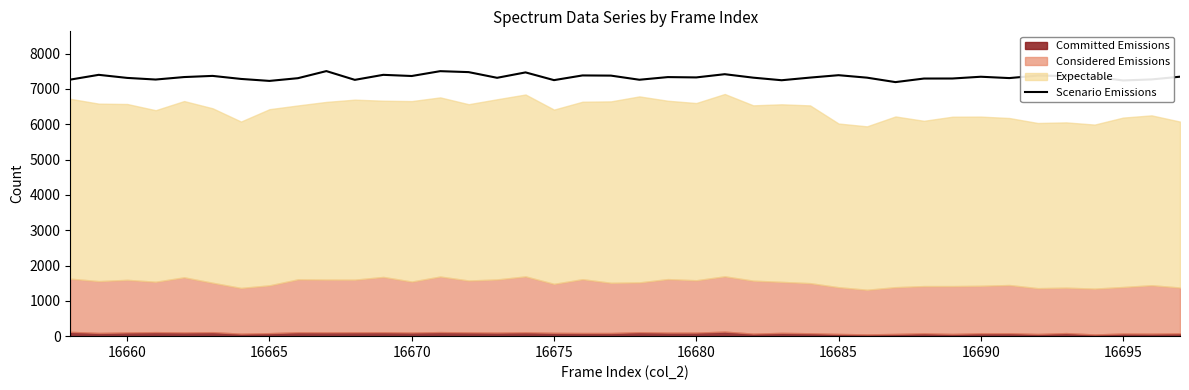

How many points are higher than both their immediate neighbors (excluding endpoints)?

12